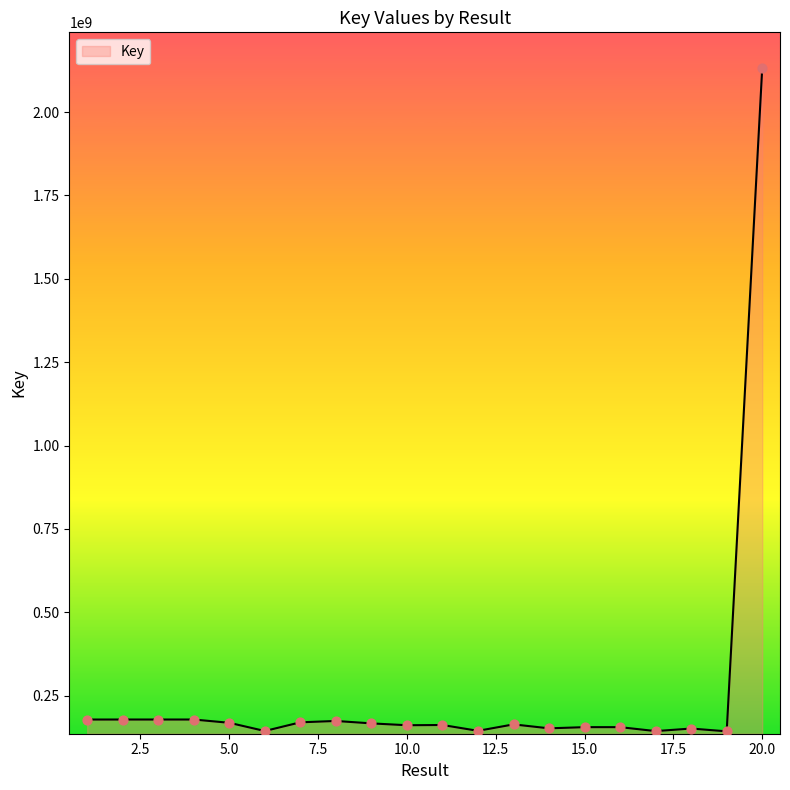

What is the smallest value displayed?

142998354